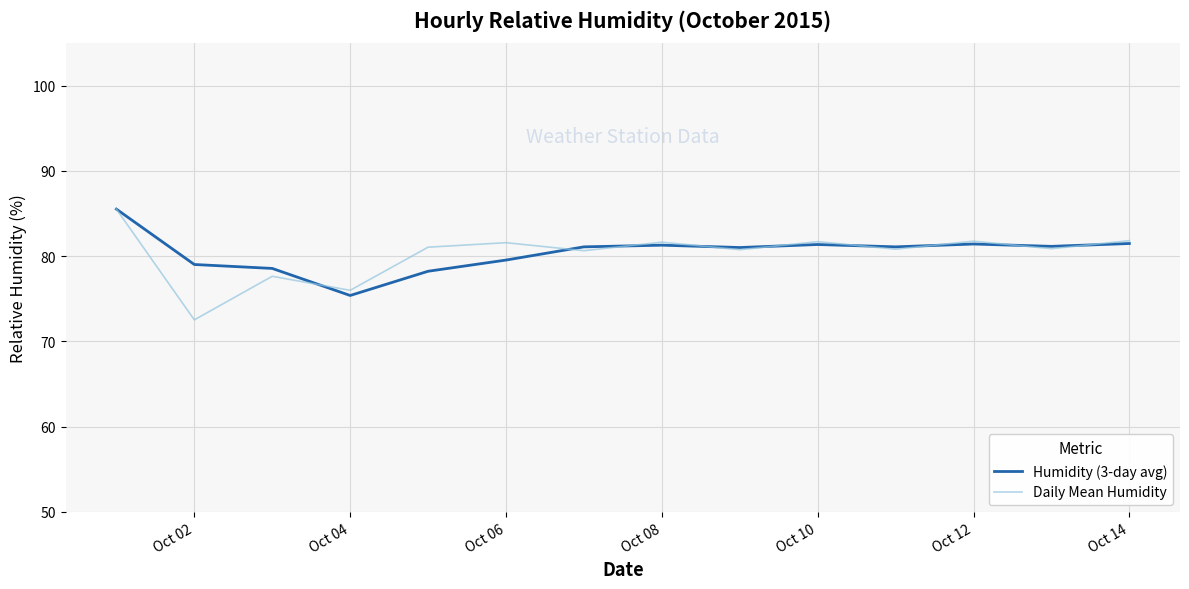

What is the minimum value shown in the chart?

72.5